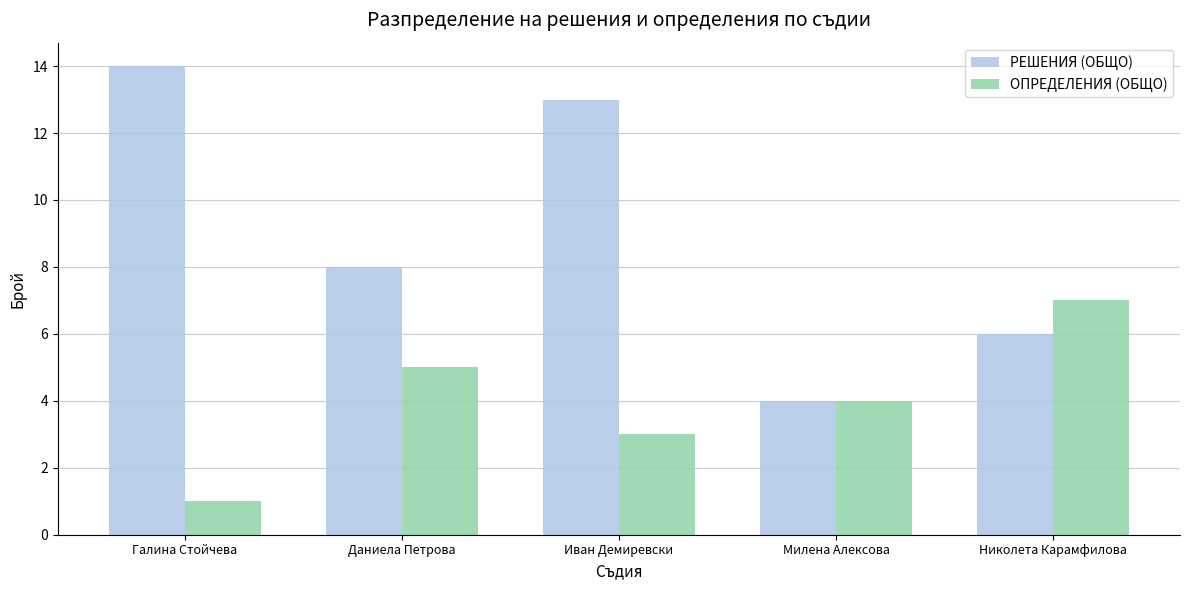

Which series changed the most between Иван Демиревски and Николета Карамфилова?

РЕШЕНИЯ (ОБЩО)